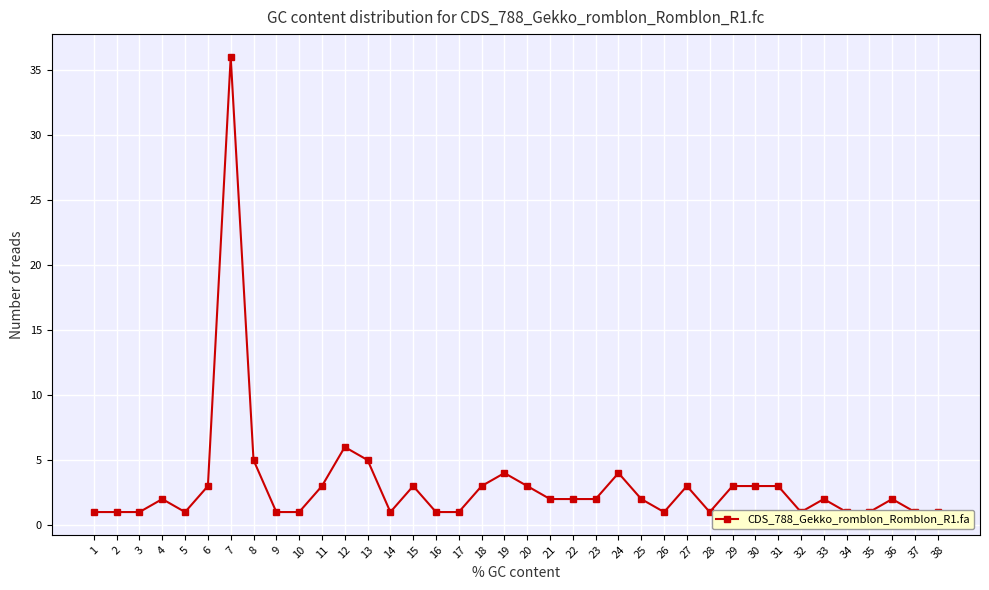

Between 32 and 1, which is larger?

32